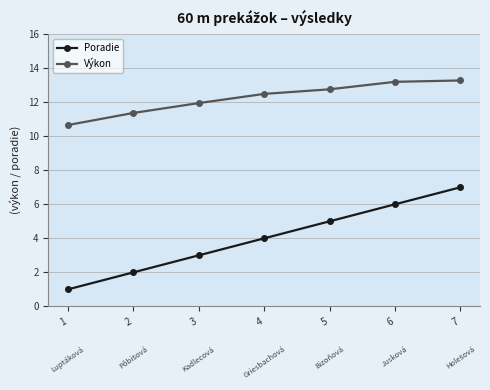

What is the spread (max minus min) of values at 1?

9.7